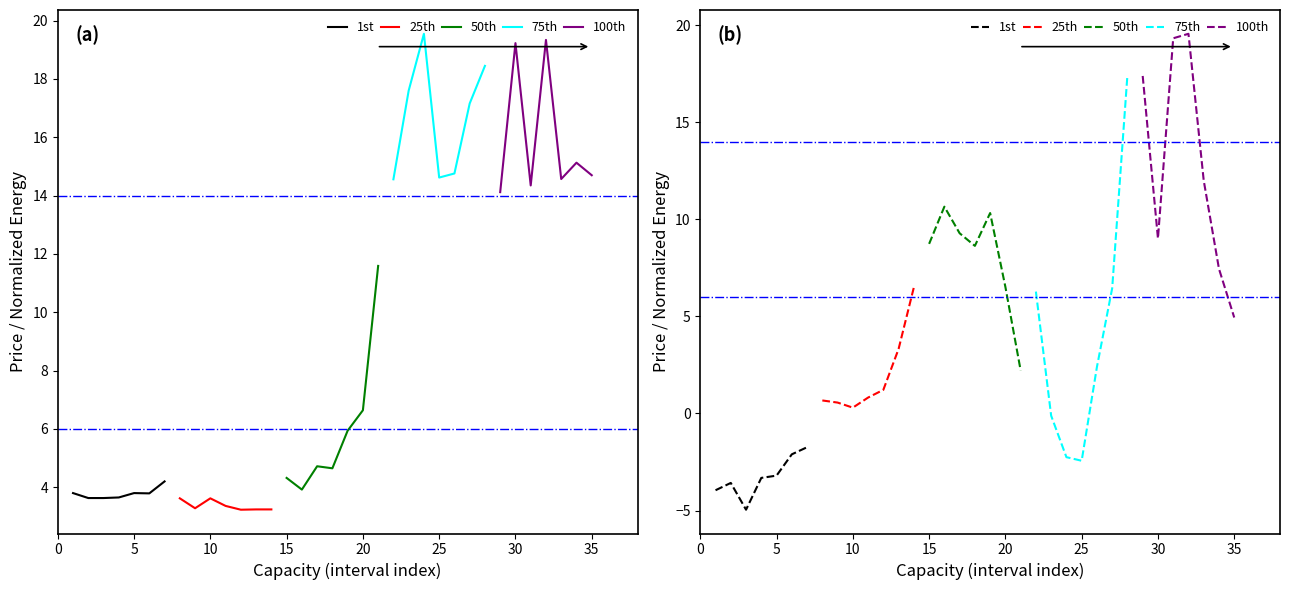

How many distinct data groups are displayed?

5